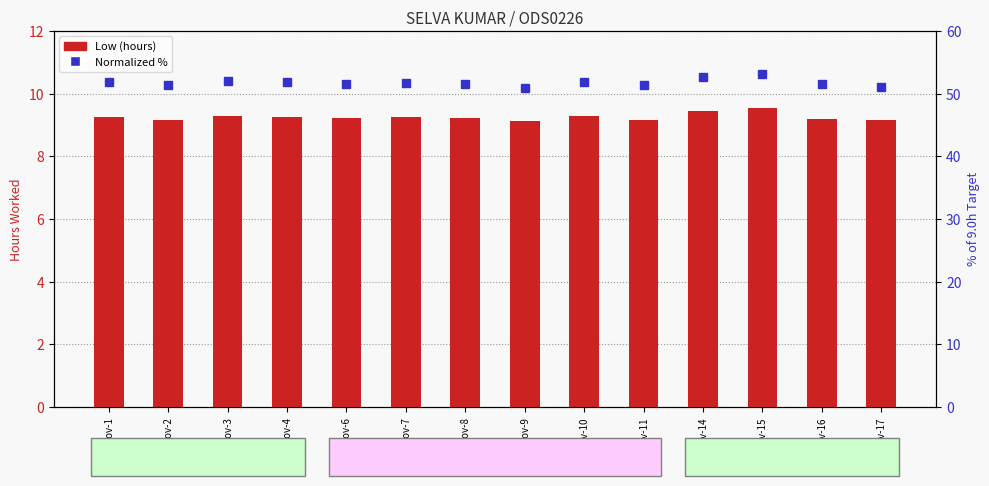

Rank the categories by Low (hours) value from highest to lowest.

Nov-15, Nov-14, Nov-3, Nov-10, Nov-1, Nov-4, Nov-7, Nov-6, Nov-8, Nov-16, Nov-2, Nov-11, Nov-17, Nov-9